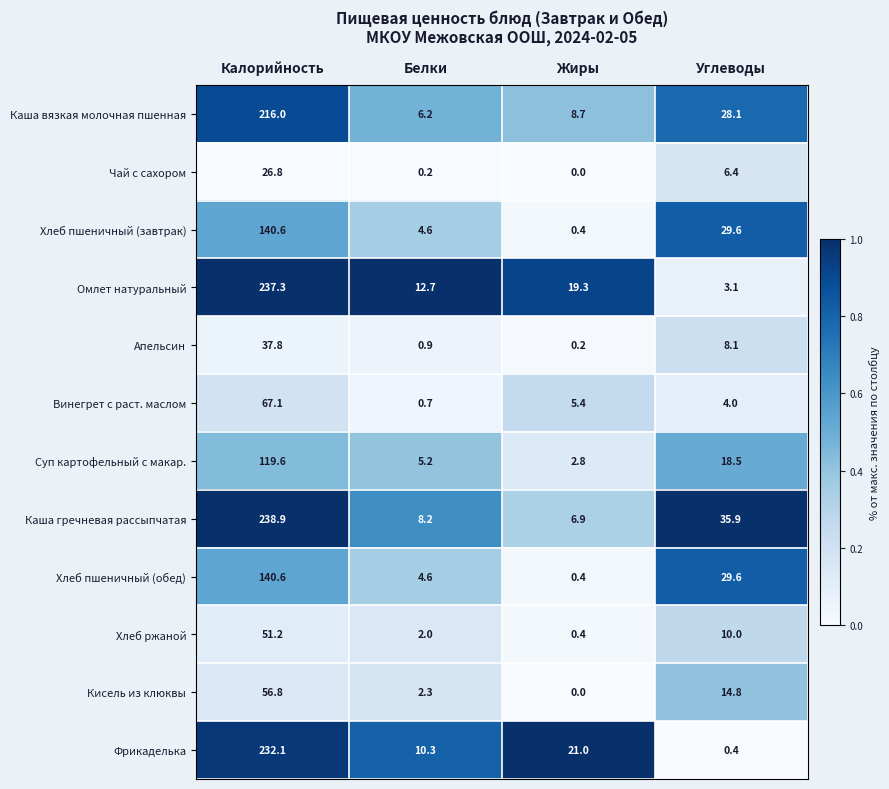

What is the average value of the Каша гречневая рассыпчатая series?

72.5